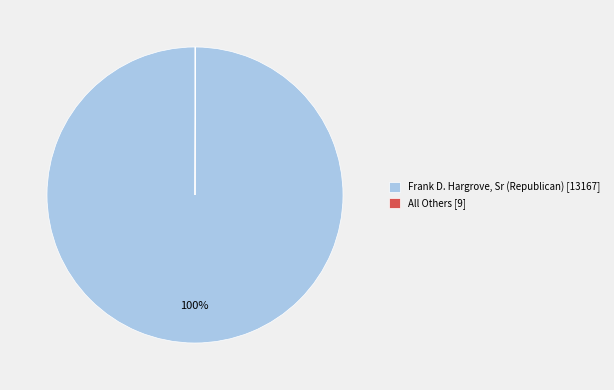

What percentage is the Frank D. Hargrove, Sr (Republican) [13167] slice, to the nearest percent?

100%